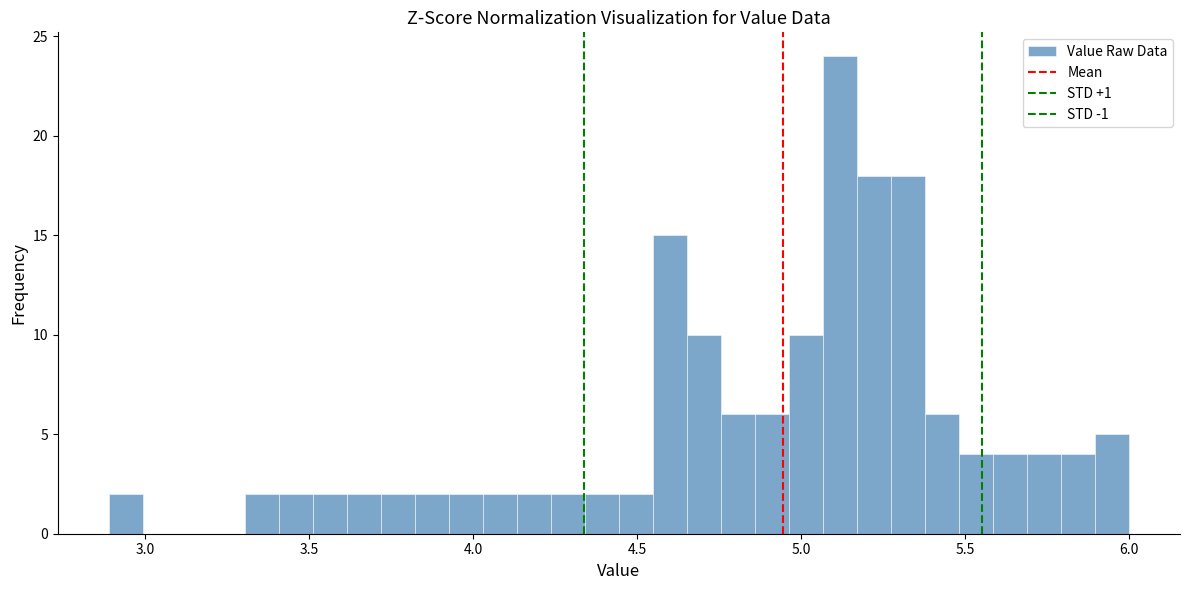

Read against the x-axis, roughly where is the centre of the tallest bar?

5.10